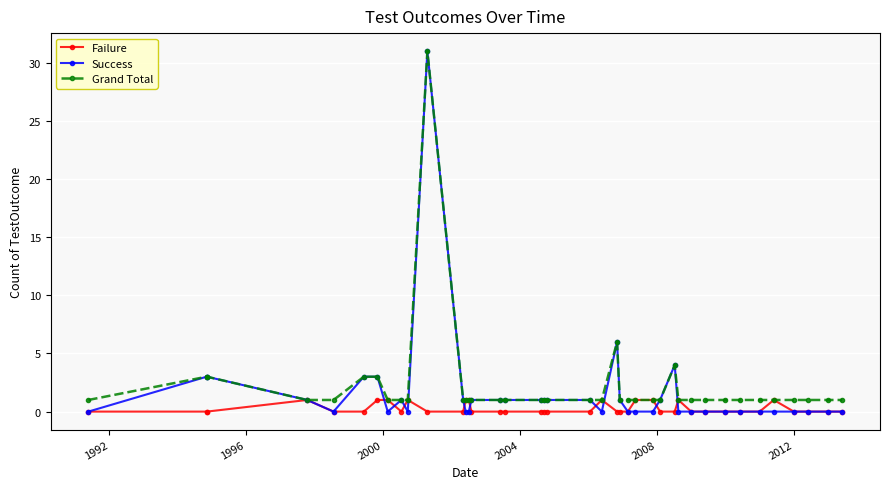

What is the value of the Grand Total point at the 26th from the left?

1